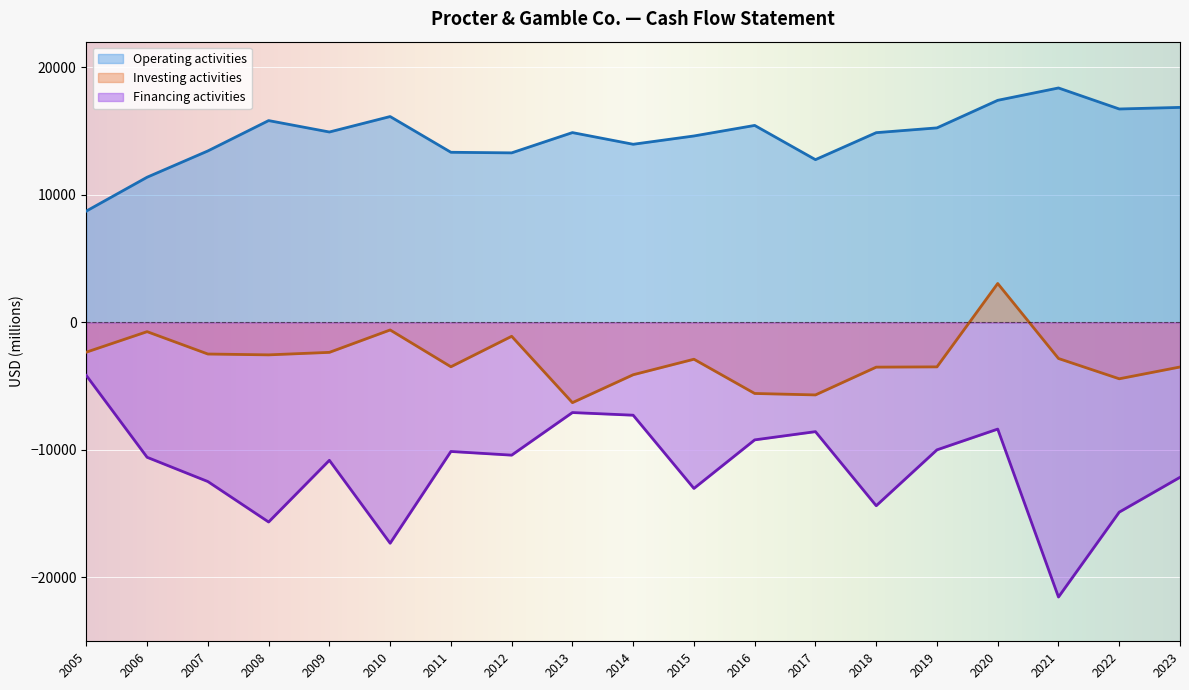

What value does the Financing activities series have at 2008, to the nearest 10?

-15650